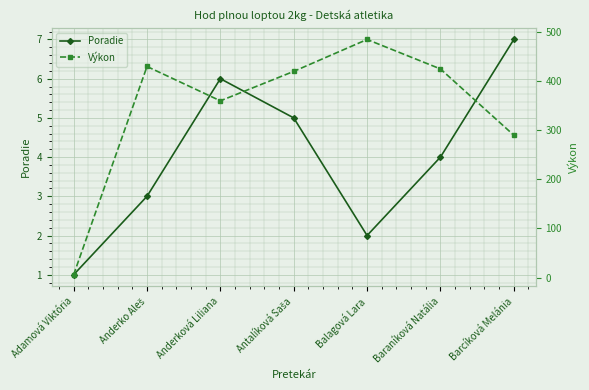

What is the total value across all series at Adamová Viktória?

6.7